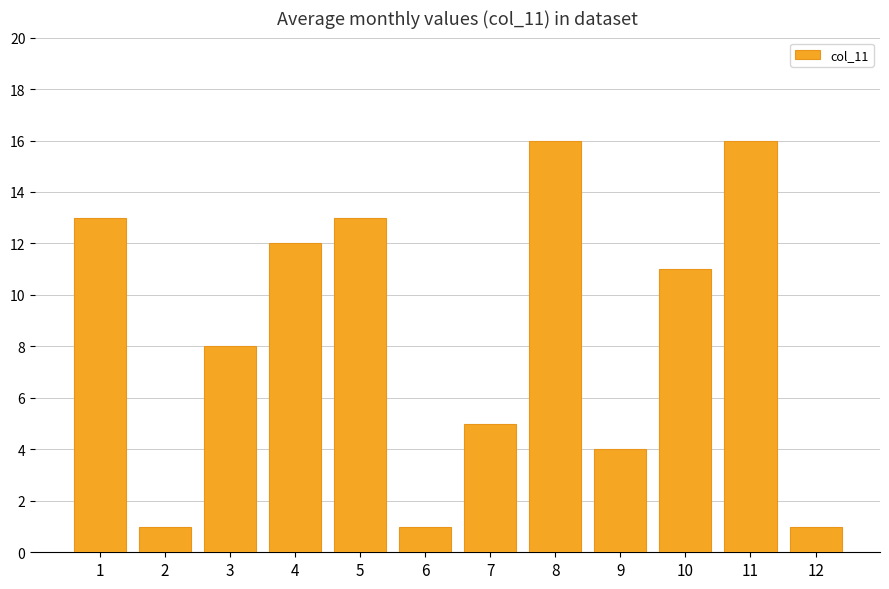

What is the difference between the second highest and second lowest values?

15